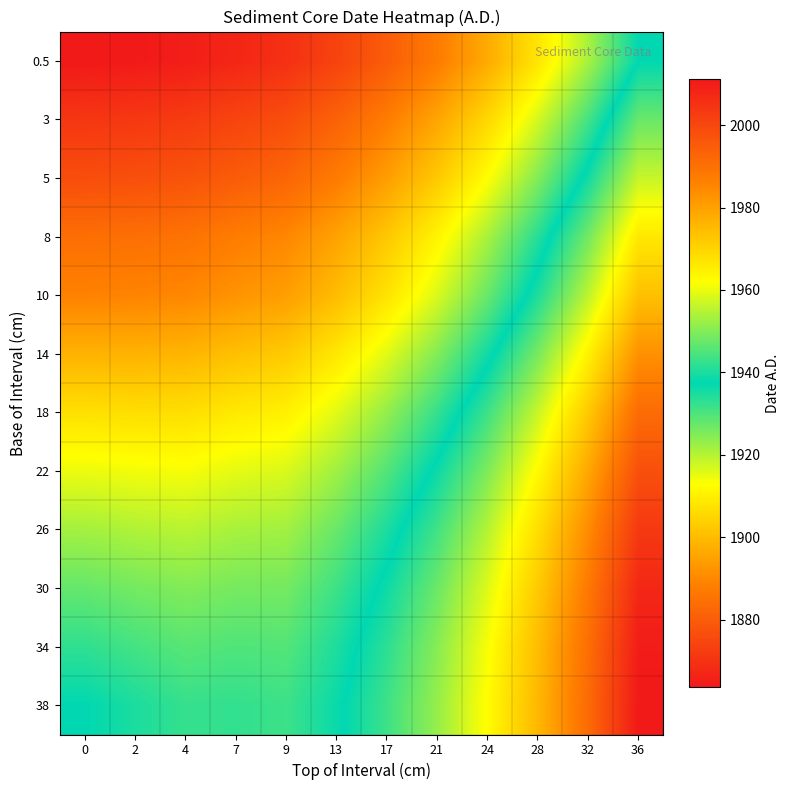

Which has a higher value, 4 or 24?

4